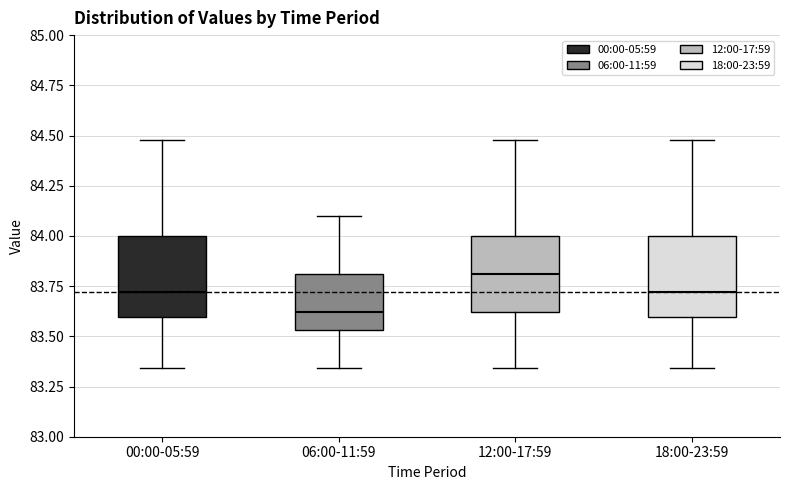

Where does the upper whisker of the box for 12:00-17:59 end on the y-axis? The values are not printed on the chart, so give them approximately, as read against the axis.

84.50